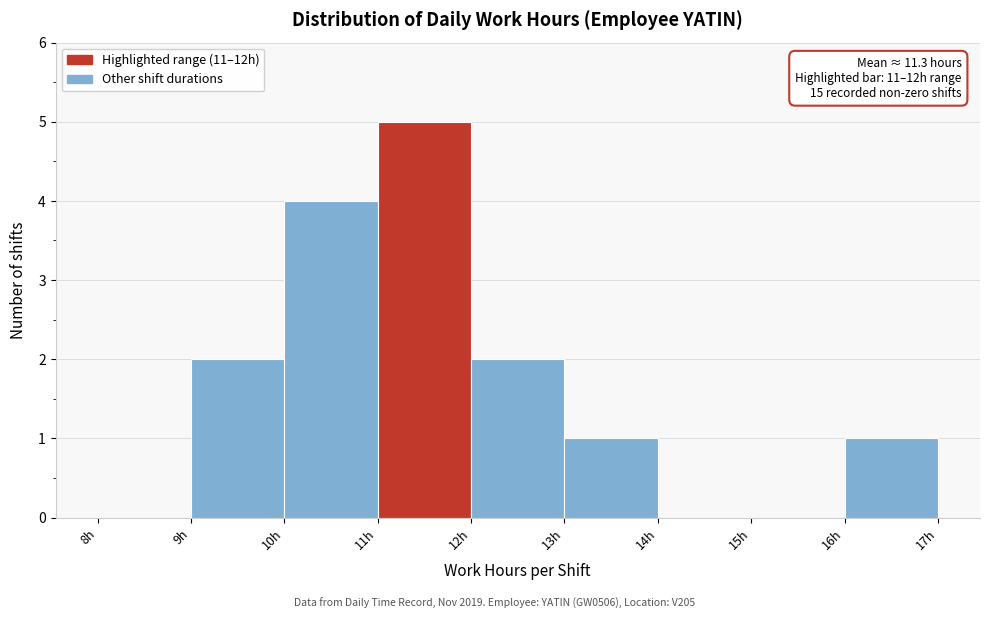

Over which range of the x-axis is the bar tallest?

11 to 12